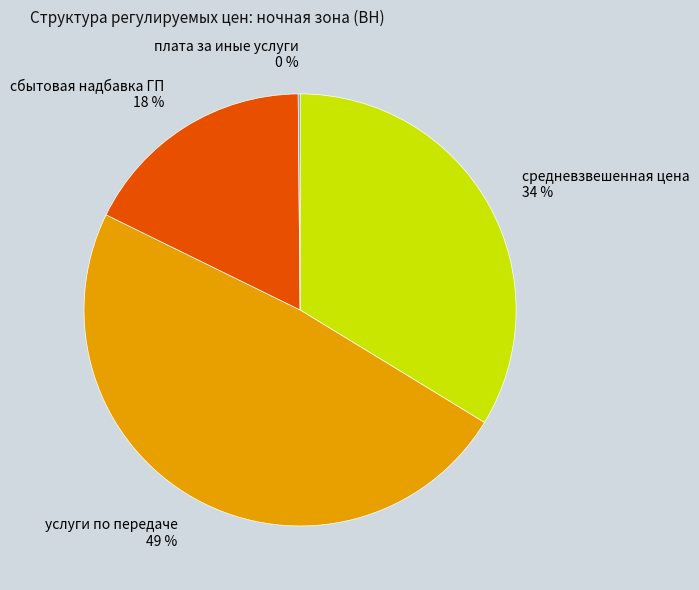

To the nearest percent, what is the average slice percentage?

25%